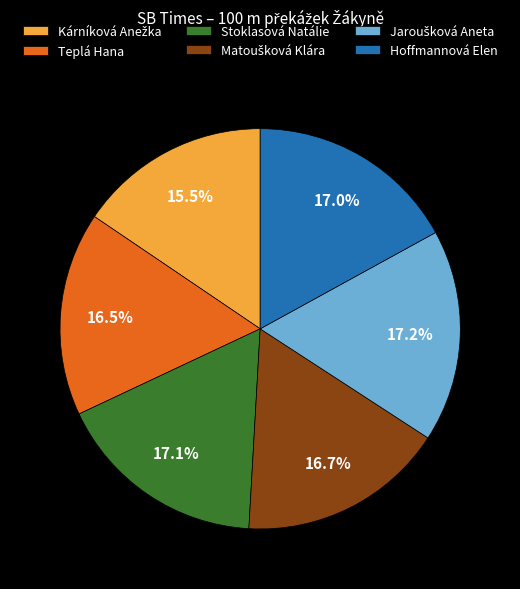

Is the sum of Stoklasová Natálie and Hoffmannová Elen greater than half?

No